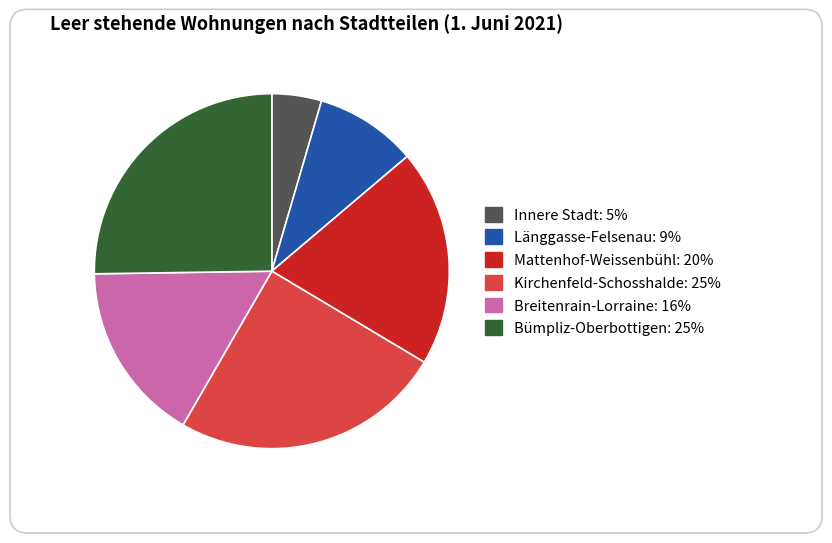

To the nearest percent, what portion does Kirchenfeld-Schosshalde represent?

25%